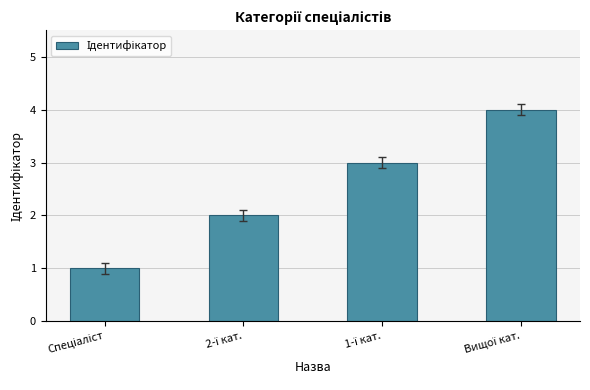

What is the sum of all values?

10